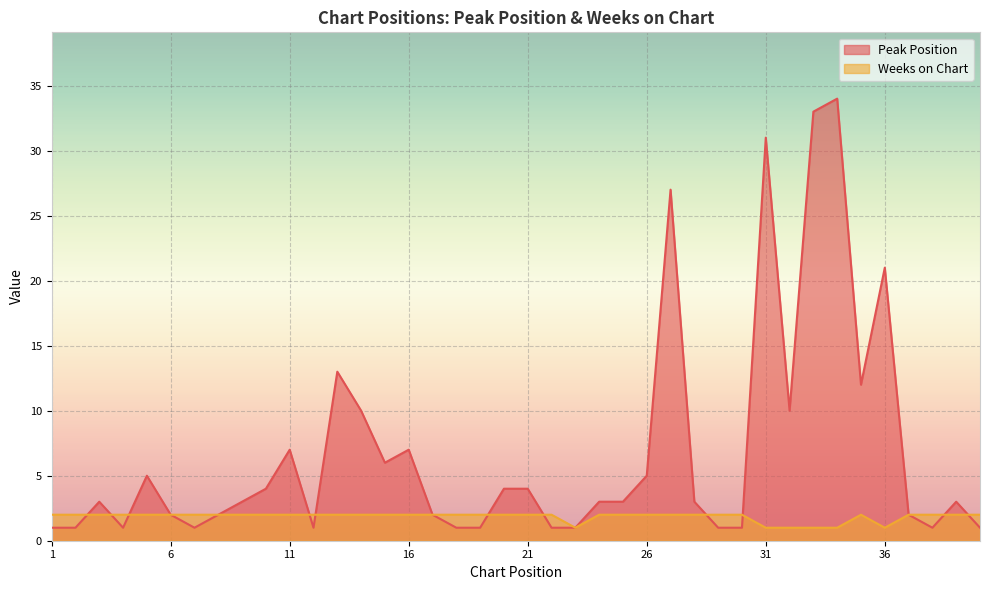

How many interior local valleys does the Weeks on Chart series have?

2